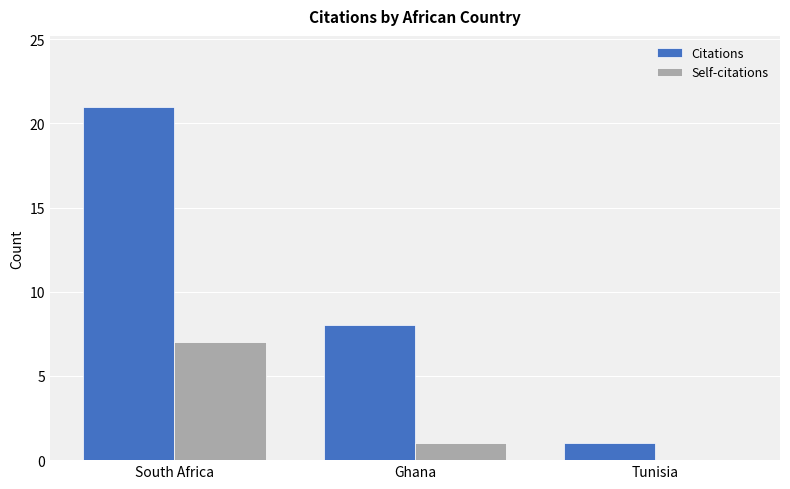

At which label is Citations closest to 11?

Ghana